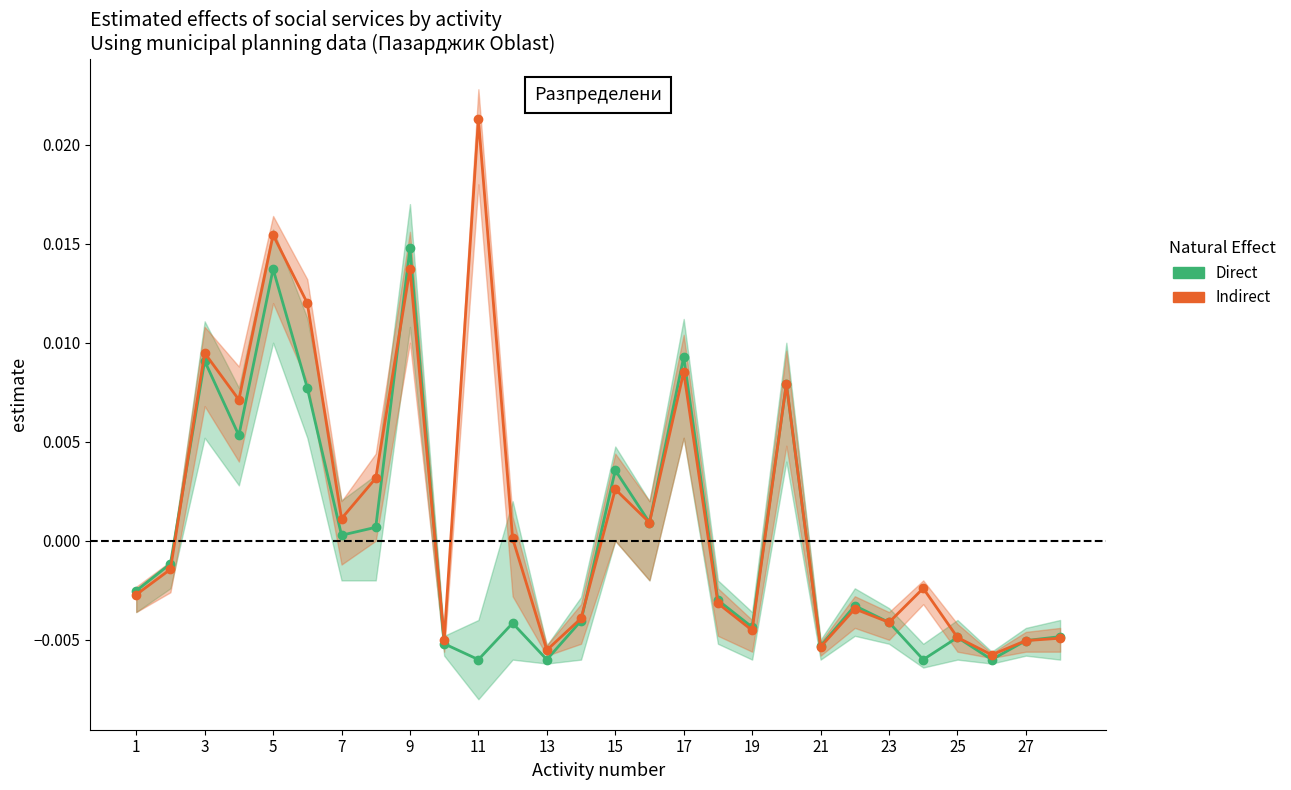

In Indirect, how many points are lower than both neighbors (excluding endpoints)?

9